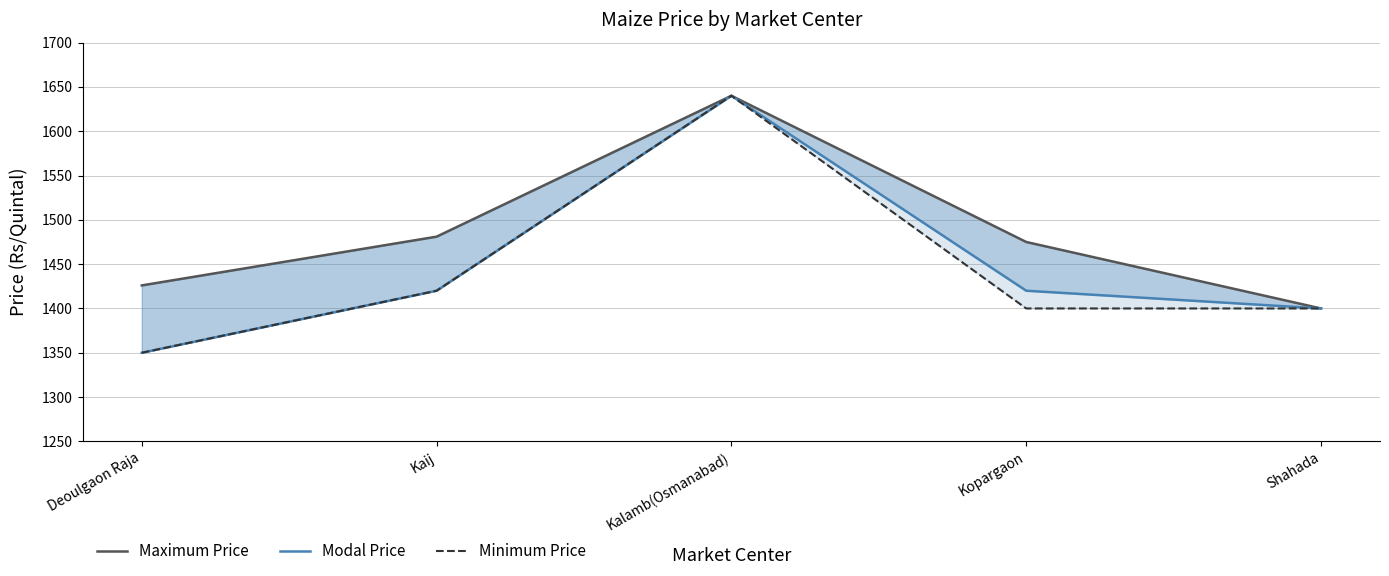

What is the maximum value for Maximum Price?

1640